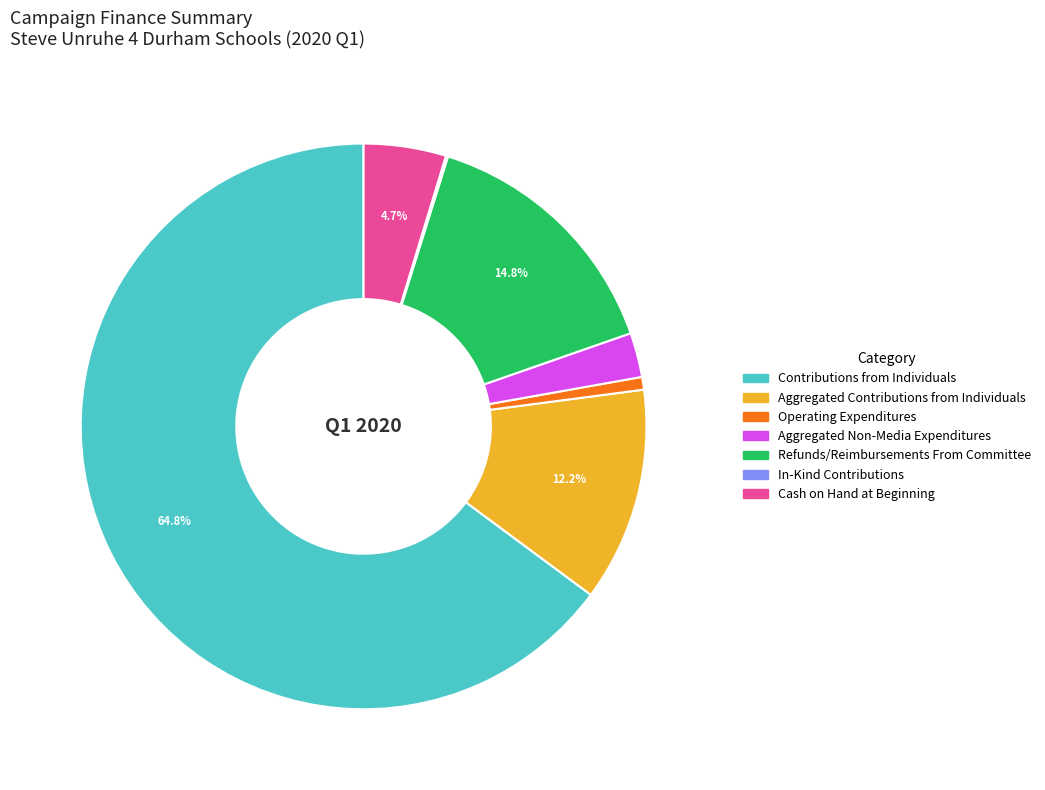

What is the largest slice in the pie chart?

Contributions from Individuals